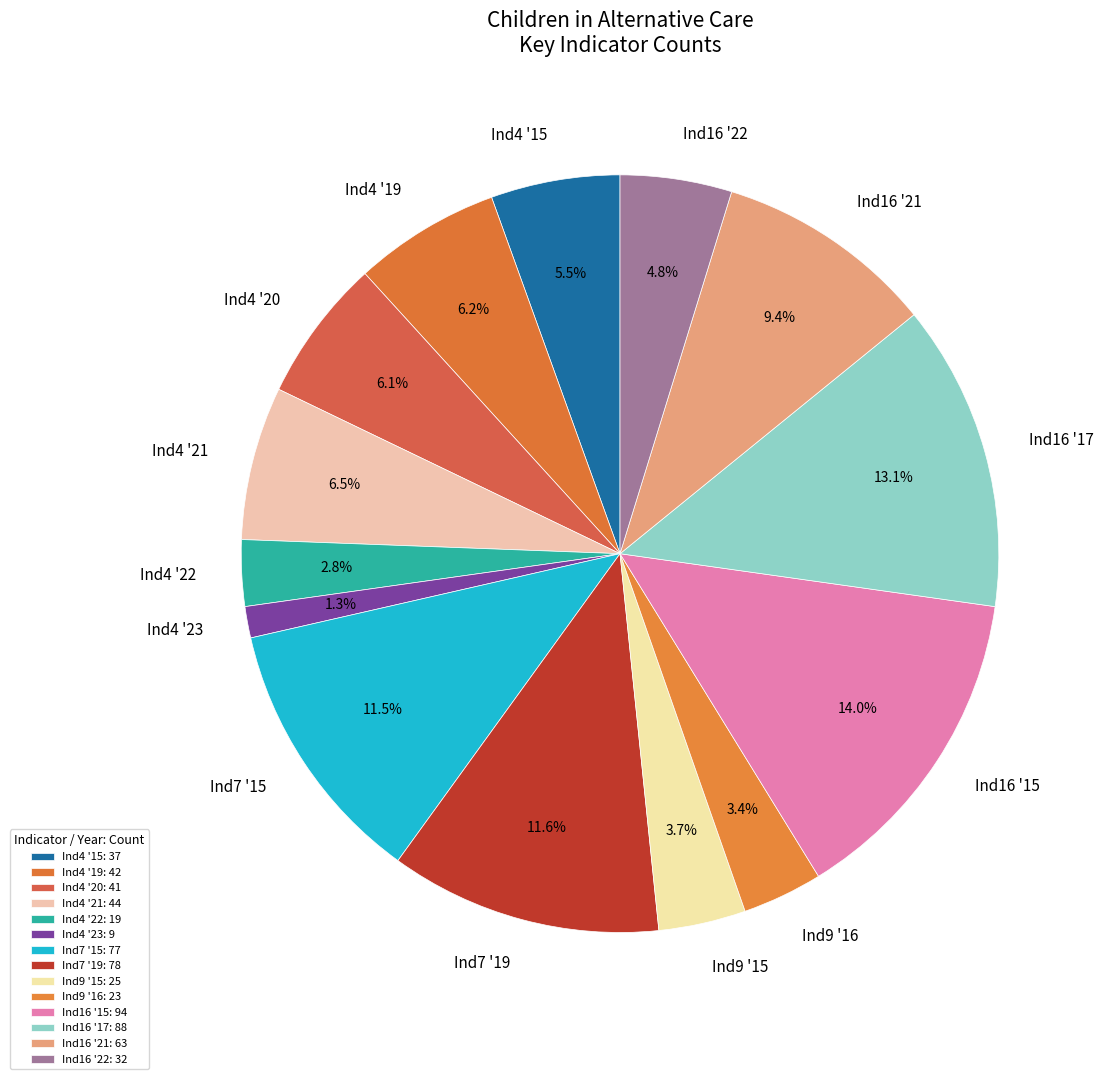

To the nearest percent, what is the average slice percentage?

7%